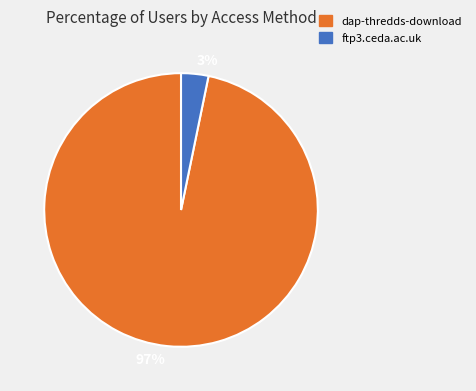

Rank the categories by value from lowest to highest.

3%, 97%